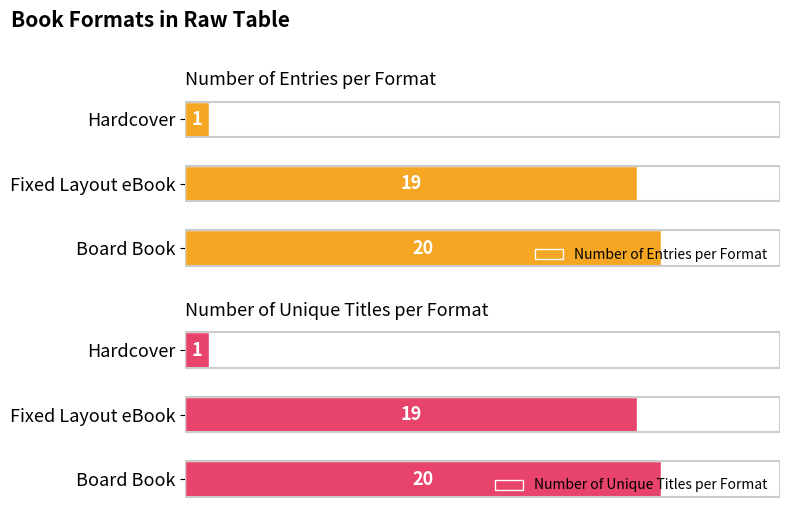

Reading left to right, list all the values displayed in this chart.

Number of Entries per Format: 20	19	1
Number of Unique Titles per Format: 20	19	1